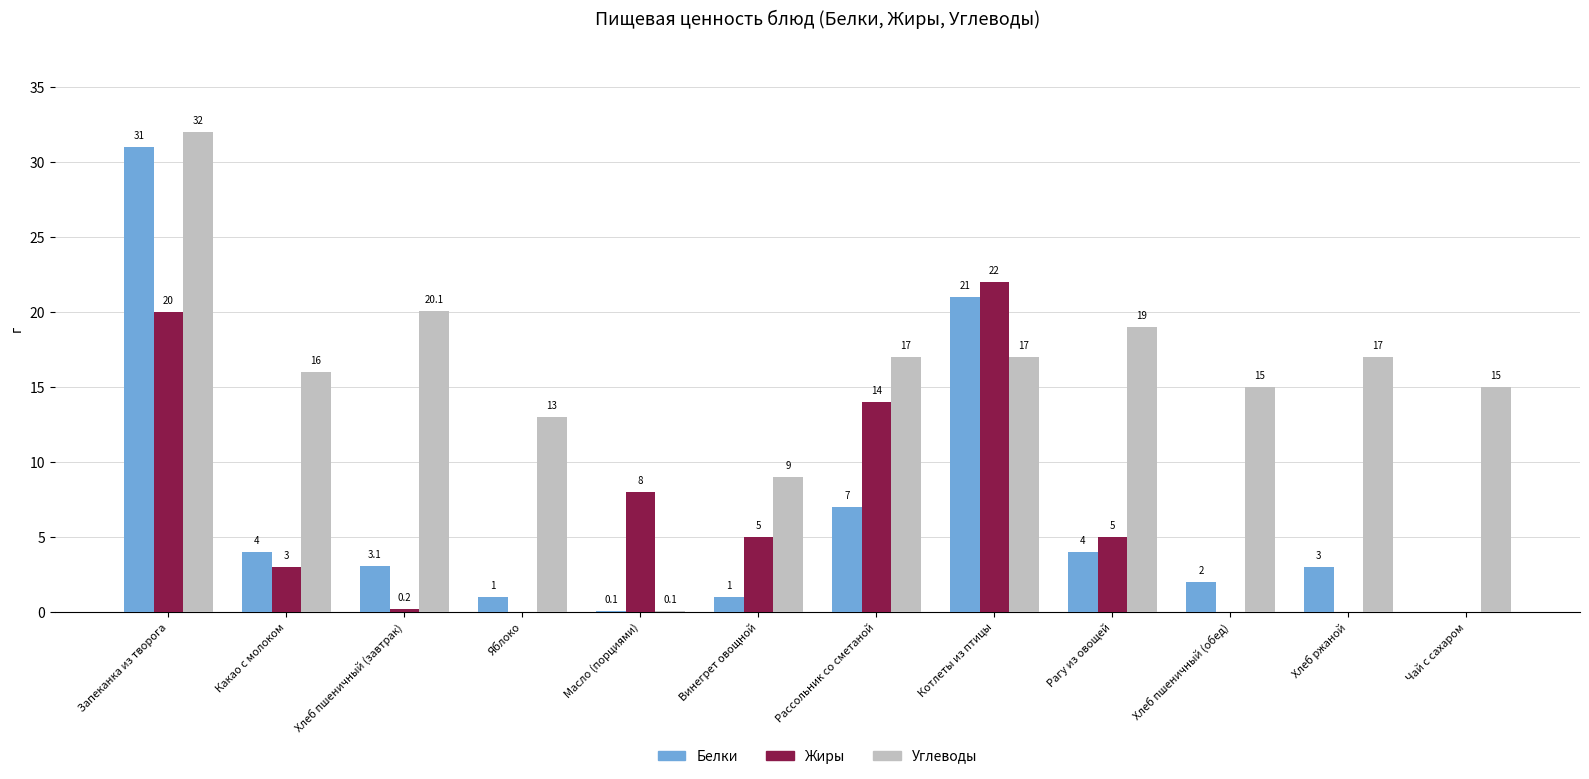

Which series changed the most between Хлеб ржаной and Чай с сахаром?

Белки